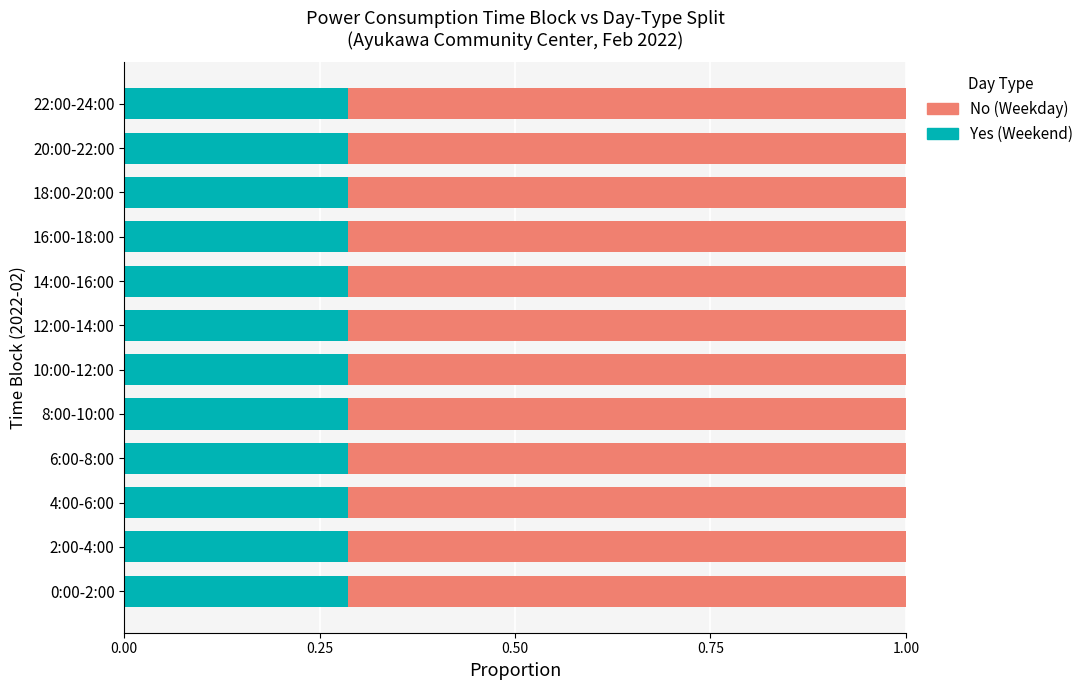

What is the total value across all series at 16:00-18:00?

1.0